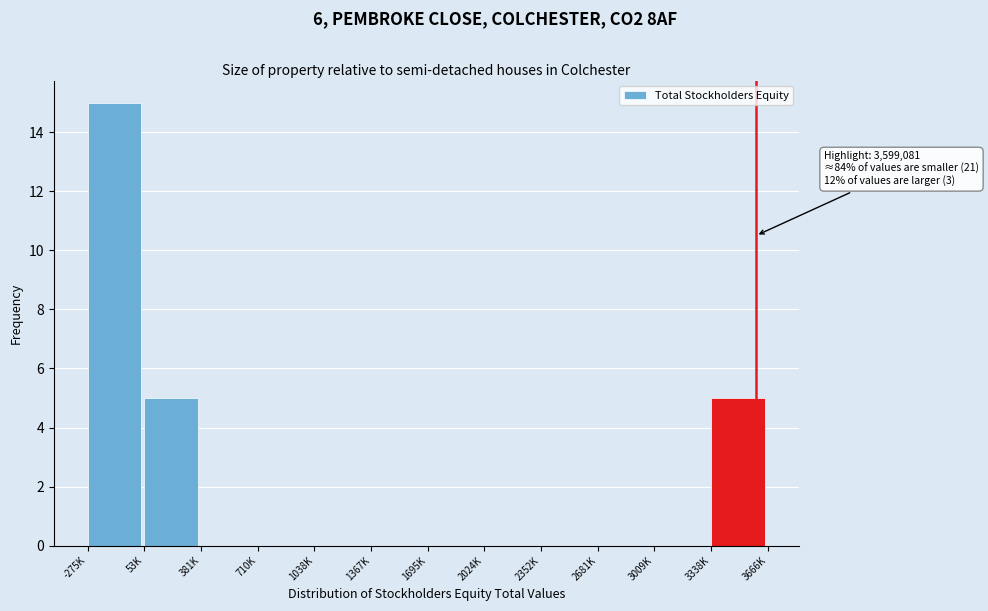

Reading right to left, extract all data points from this chart.

3338K=5	3009K=0	2681K=0	2352K=0	2024K=0	1695K=0	1367K=0	1038K=0	710K=0	381K=0	53K=5	-275K=15